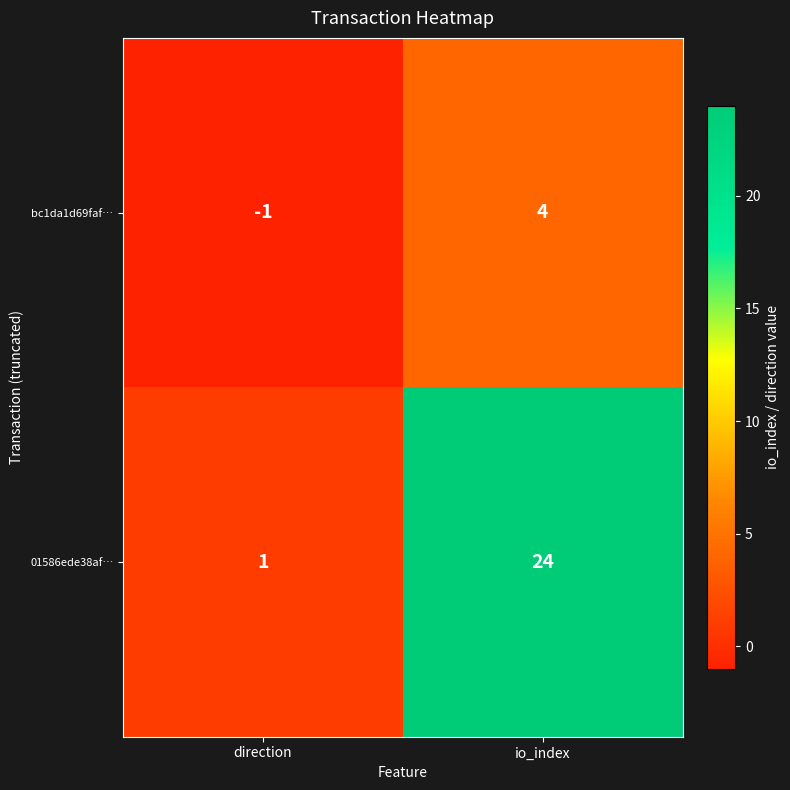

How many categories are shown in the chart?

2